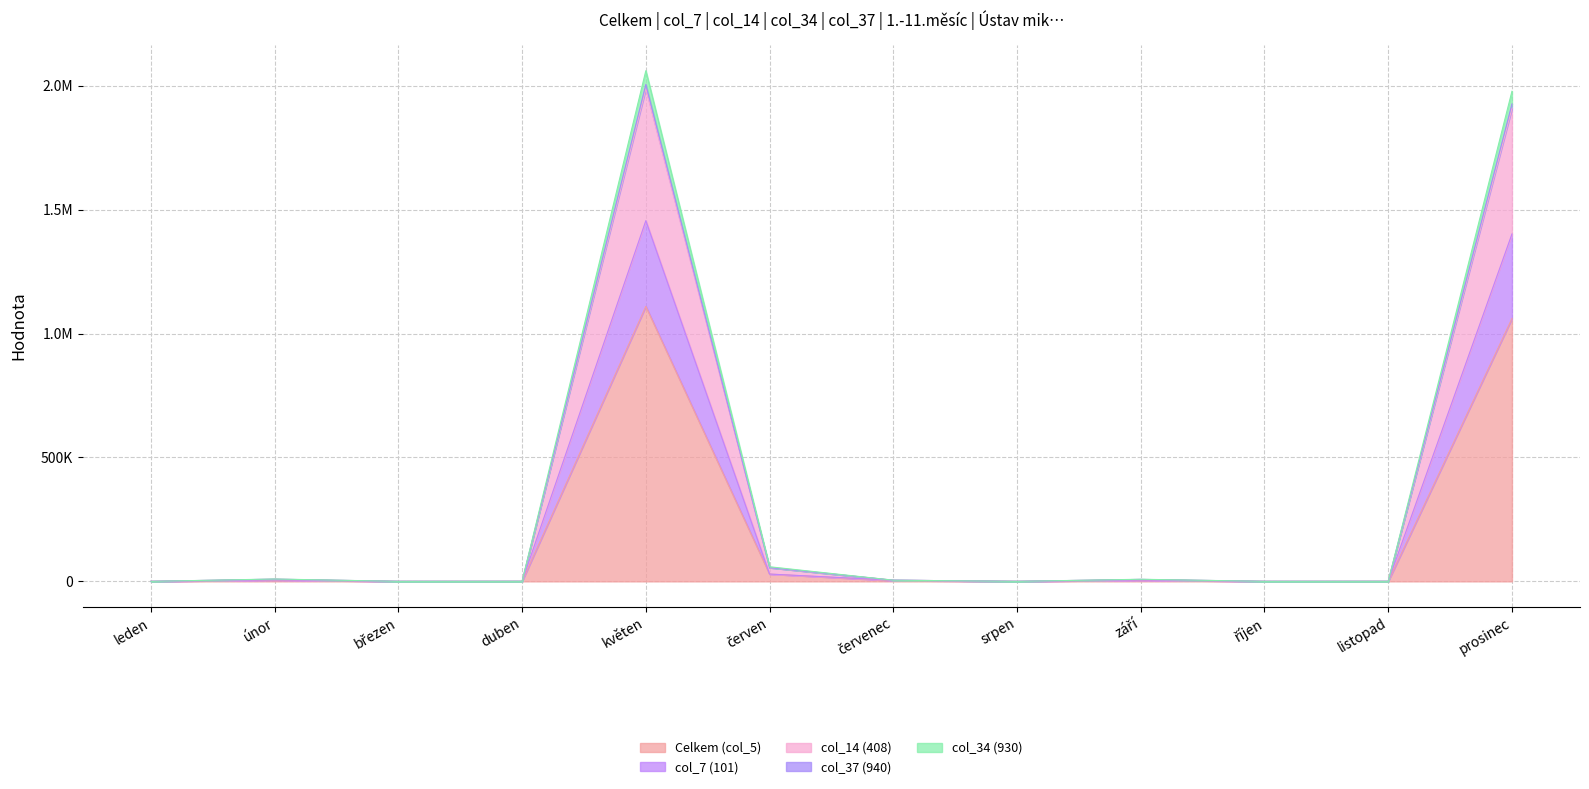

In col_34 (930), how many points are higher than both neighbors (excluding endpoints)?

3